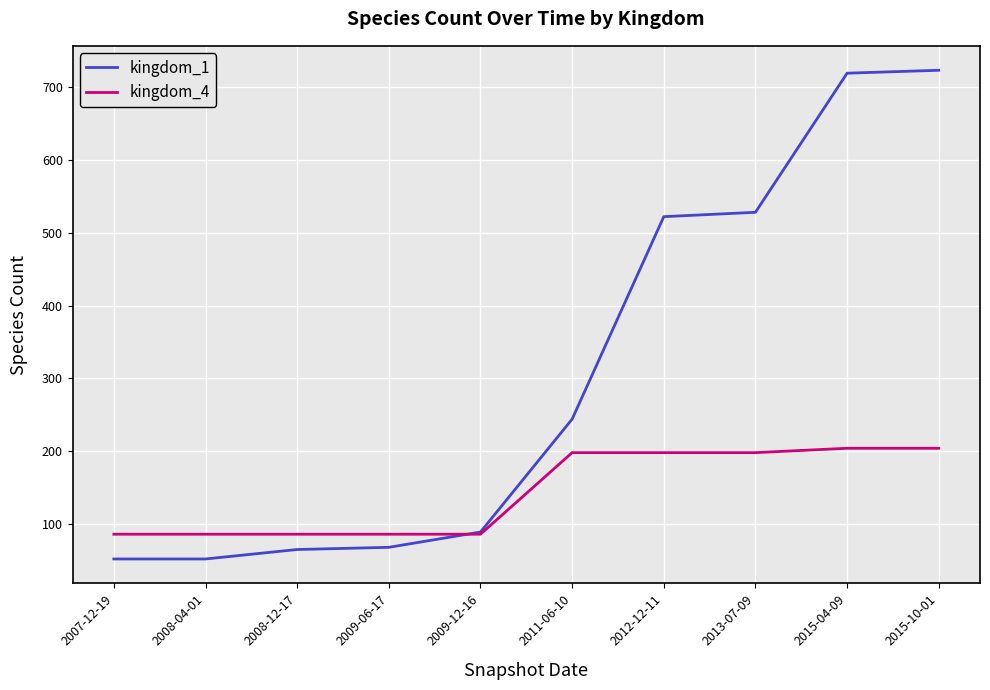

What is the greatest value displayed?

723